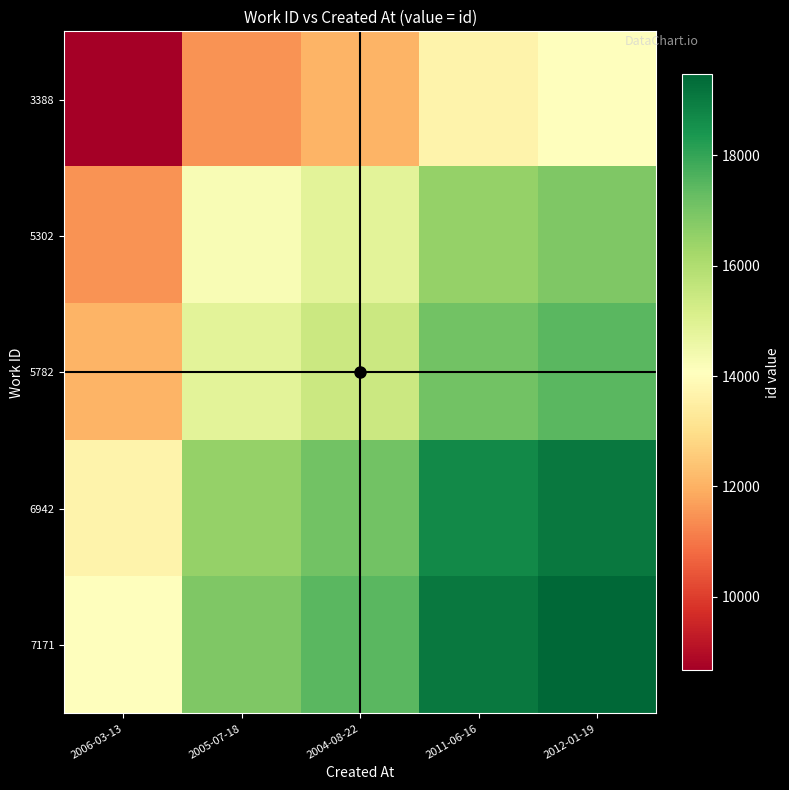

Which has a higher value, 2004-08-22 or 2012-01-19?

2012-01-19